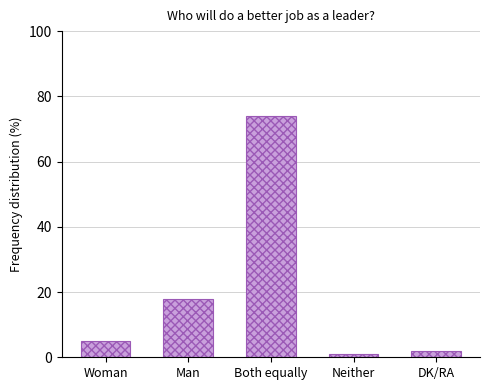

Are the bars grouped side by side (vs. stacked)?

No